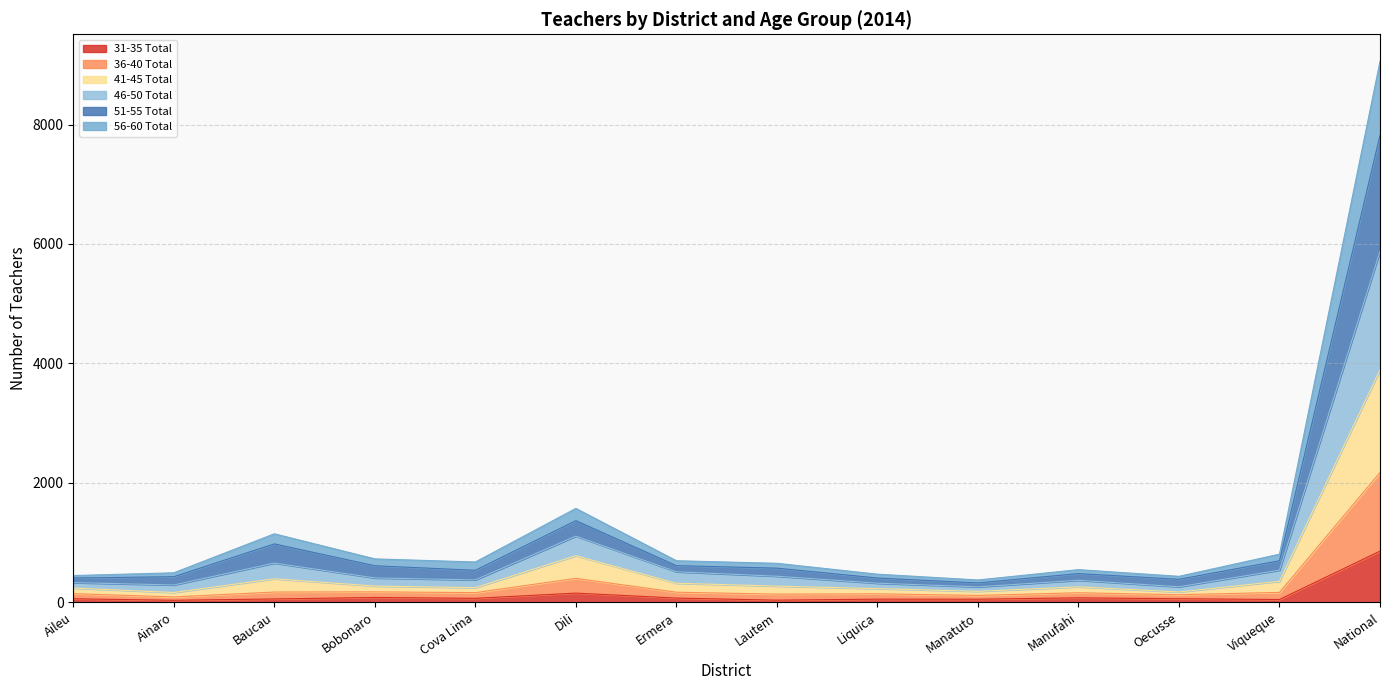

At which label does 31-35 Total reach its peak?

National